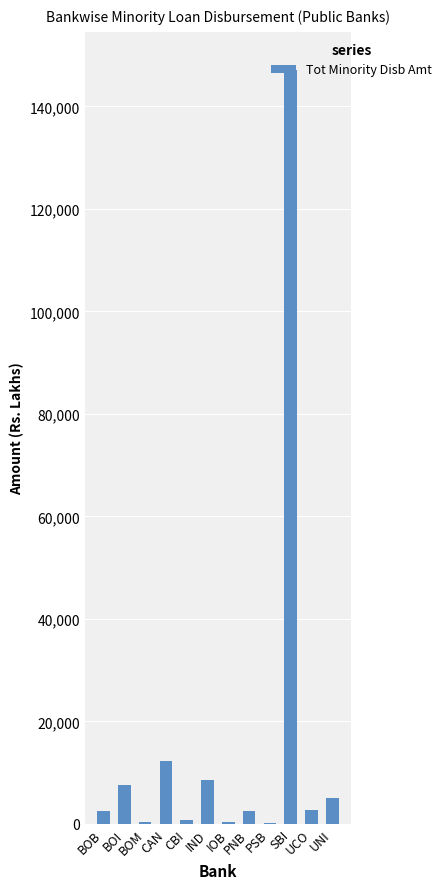

Which label corresponds to the largest value in the chart?

SBI